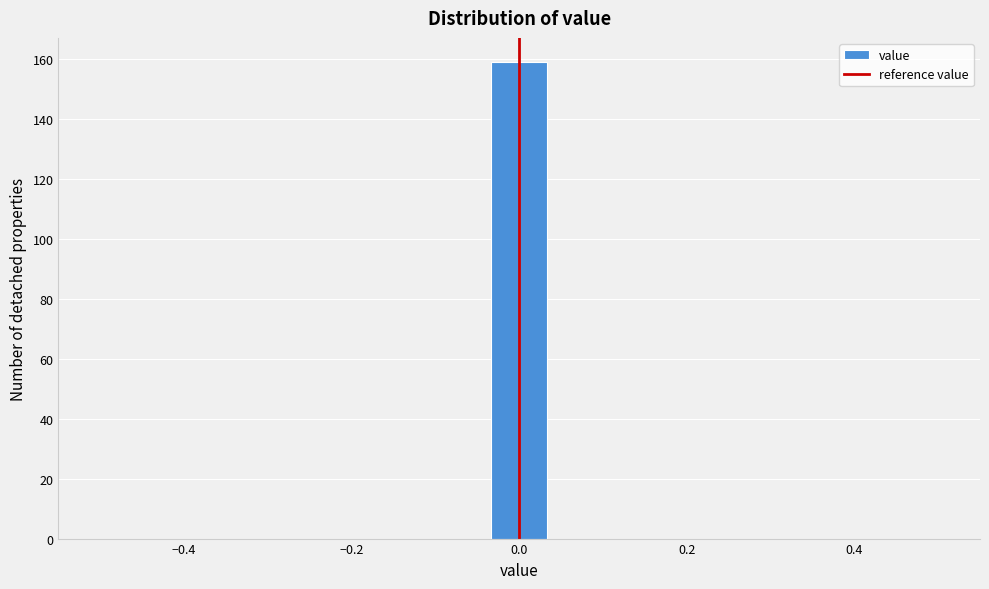

Around what value on the x-axis is the tallest bar? Give the approximate position of its centre, as read against the axis.

0.00